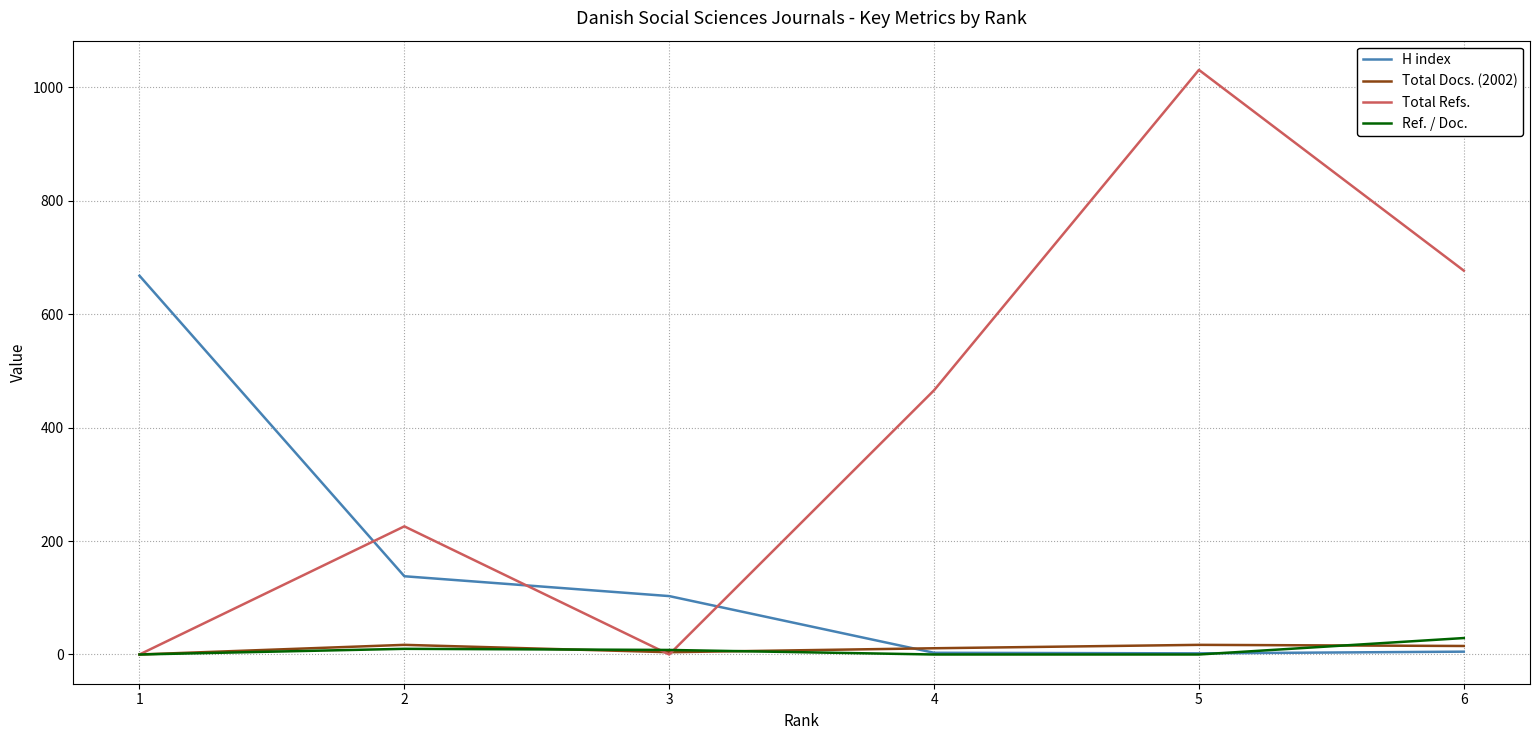

Which series has the largest range (max minus min)?

Total Refs.